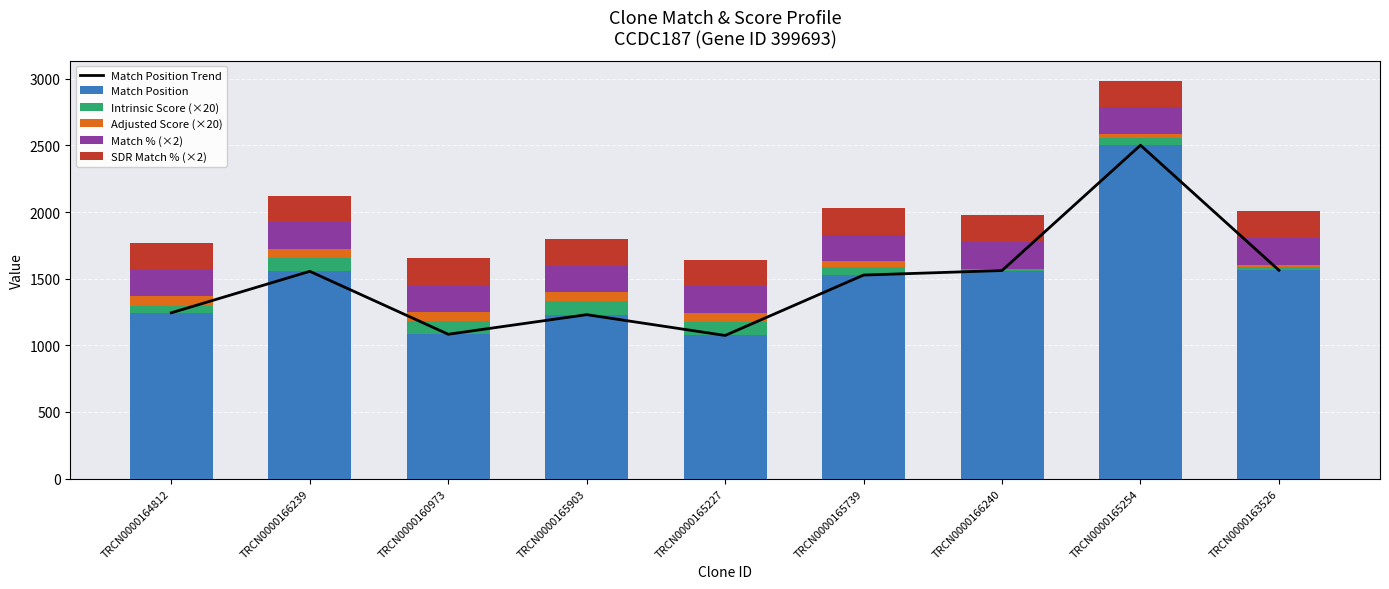

Is the value of SDR Match % (×2) at TRCN0000165739 greater than the value of Intrinsic Score (×20) at TRCN0000165739?

Yes